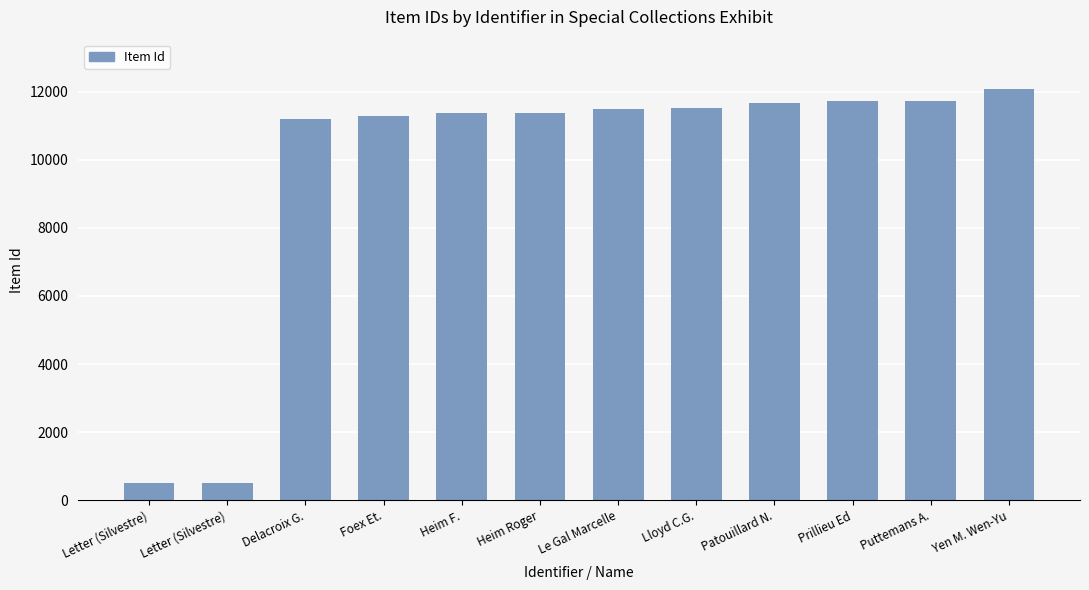

Reading left to right, list all the values displayed in this chart.

515	516	11204	11277	11368	11369	11497	11517	11674	11715	11722	12079